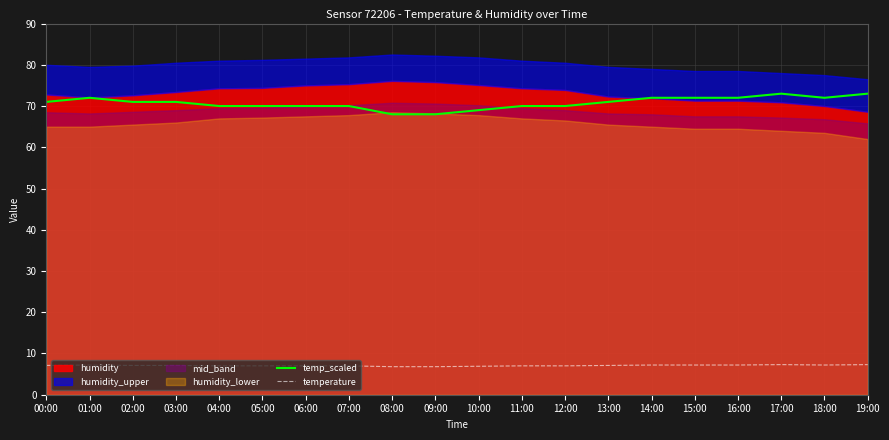

Reading right to left, extract all data points from this chart.

temp_scaled: 73.0	72.0	73.0	72.0	72.0	72.0	71.0	70.0	70.0	69.0	68.0	68.0	70.0	70.0	70.0	70.0	71.0	71.0	72.0	71.0
temperature: 7.3	7.2	7.3	7.2	7.2	7.2	7.1	7.0	7.0	6.9	6.8	6.8	7.0	7.0	7.0	7.0	7.1	7.1	7.2	7.1